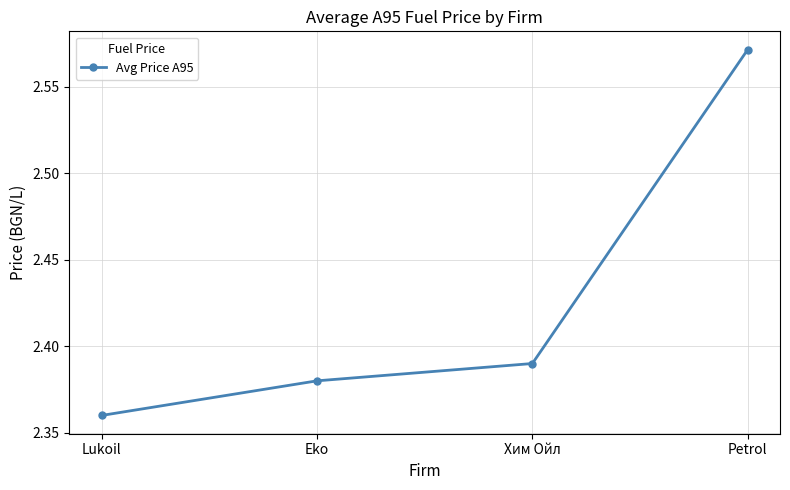

Is it true that the value at Lukoil is 1.2?

False